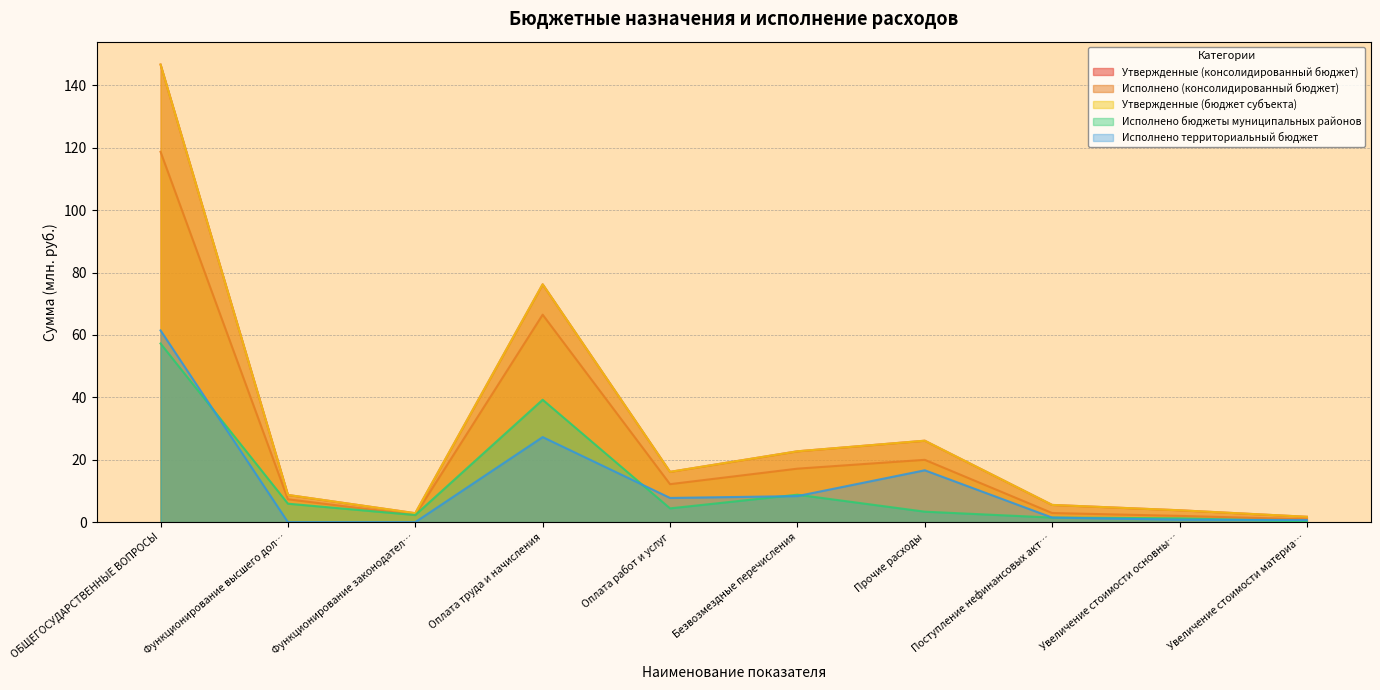

At Безвозмездные перечисления, list the series in order from largest to smallest.

Утвержденные (консолидированный бюджет), Утвержденные (бюджет субъекта), Исполнено (консолидированный бюджет), Исполнено бюджеты муниципальных районов, Исполнено территориальный бюджет